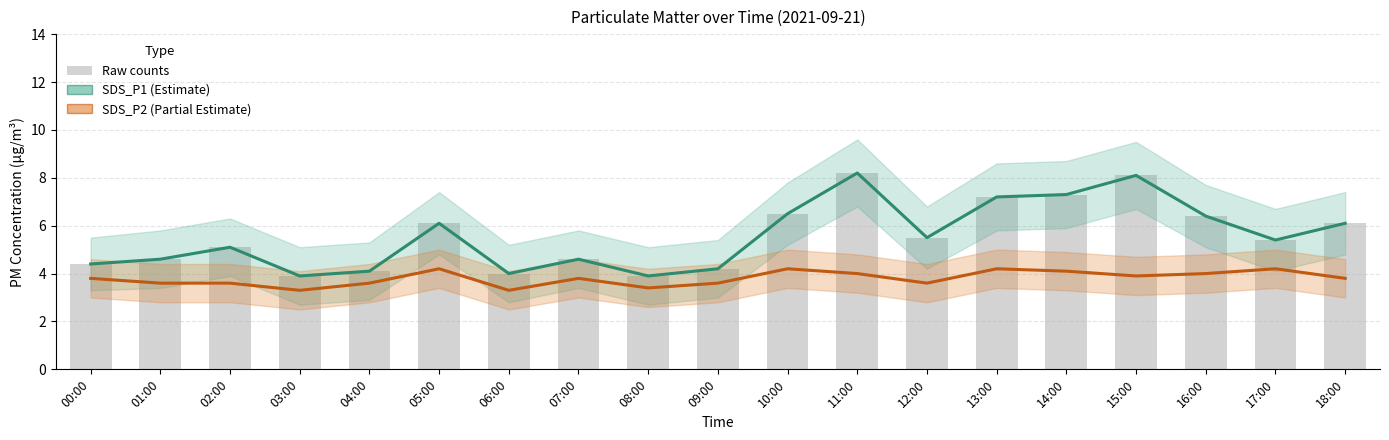

Are the bars grouped side by side (vs. stacked)?

Yes